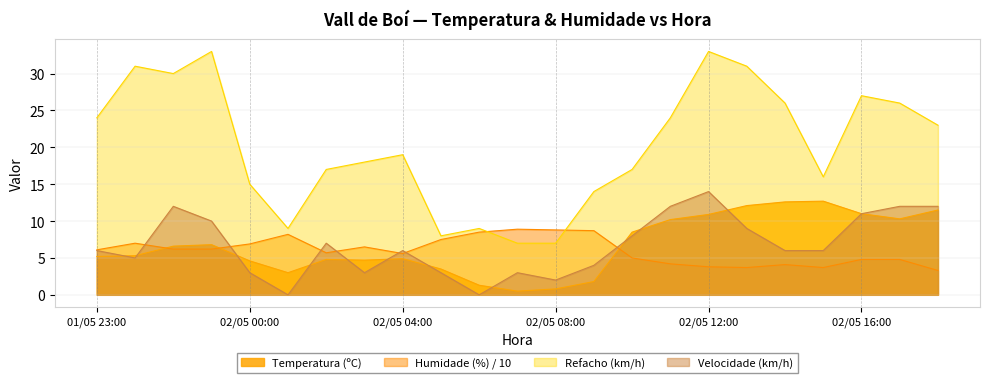

Which series ends up on top after the final intersection of Velocidade do vento (km/h) and Temperatura (ºC)?

Temperatura (ºC)